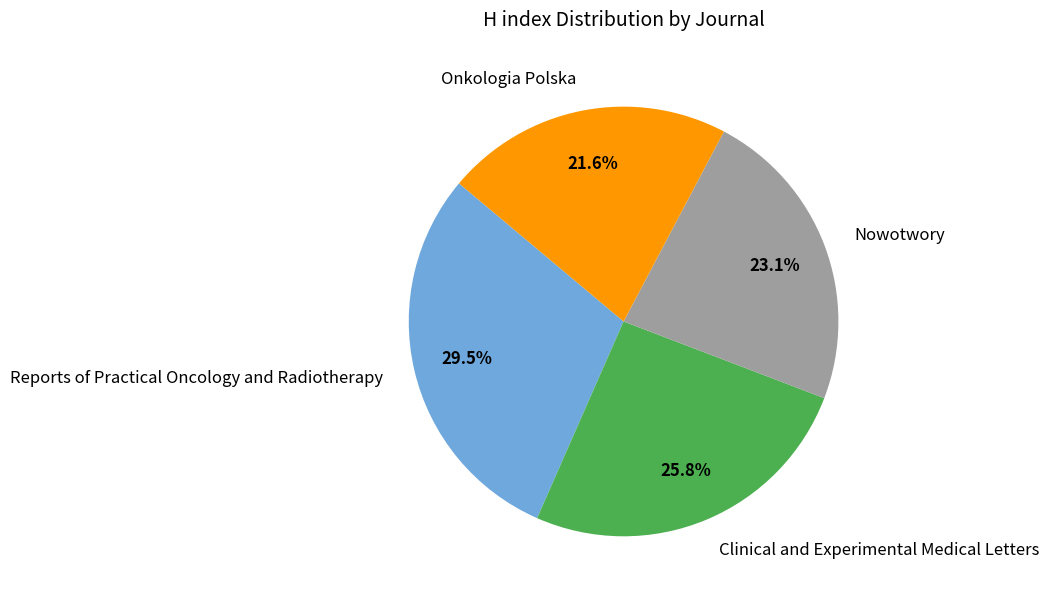

Between Onkologia Polska and Nowotwory, which is larger?

Nowotwory